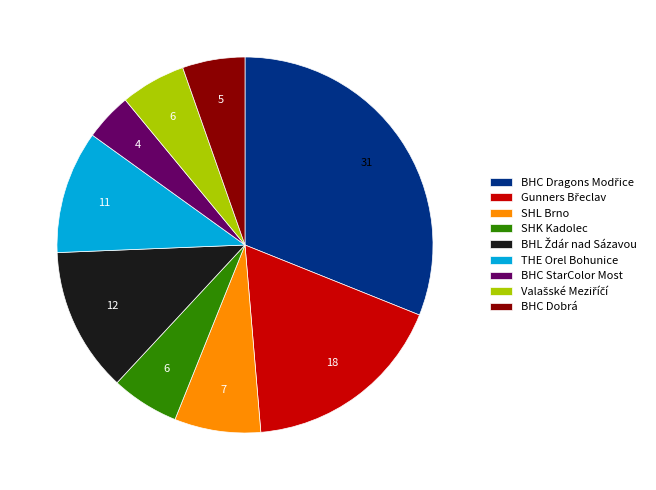

Is it true that BHC Dobrá is 18% of the pie?

False